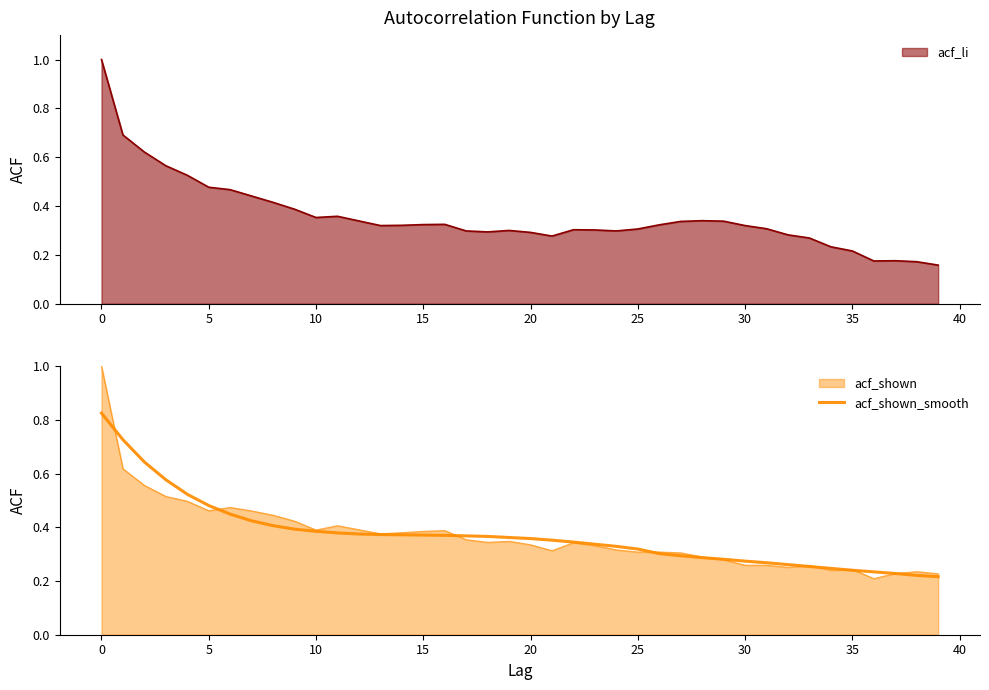

What is the highest value of the acf_li series?

1.0